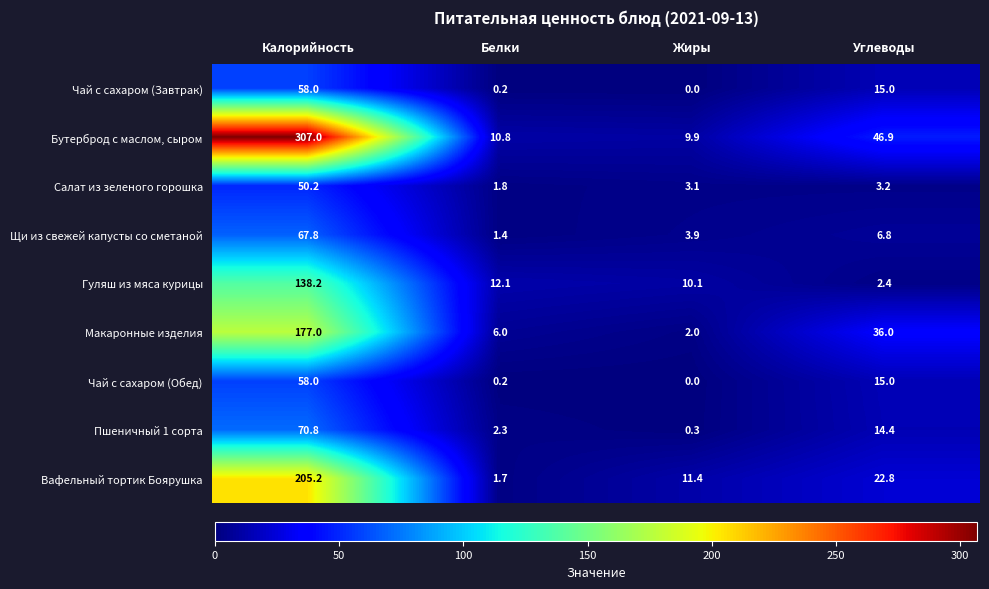

What is the maximum value for Щи из свежей капусты со сметаной?

67.8